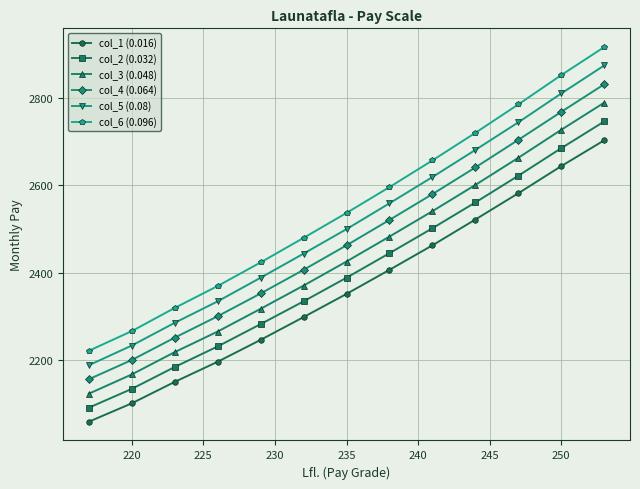

Rank the series by their average value, from lowest to highest.

col_1 (0.016), col_2 (0.032), col_3 (0.048), col_4 (0.064), col_5 (0.08), col_6 (0.096)